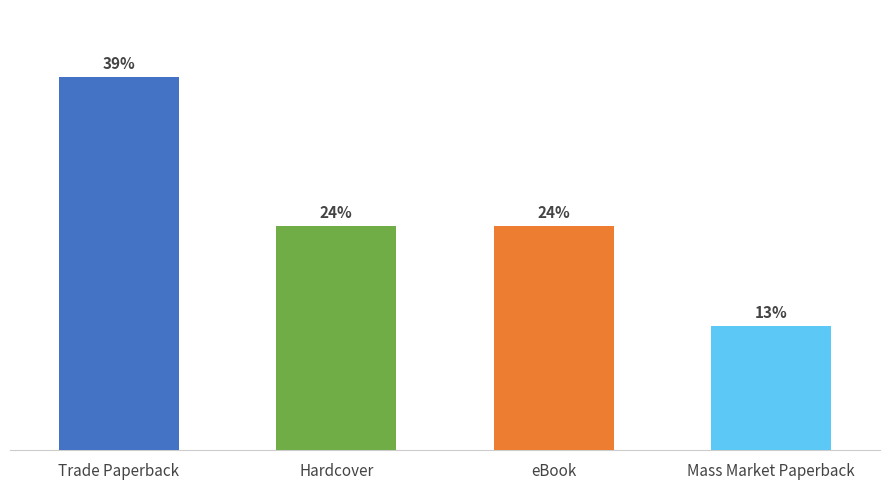

What is the label of the 1st bar from the right?

Mass Market Paperback